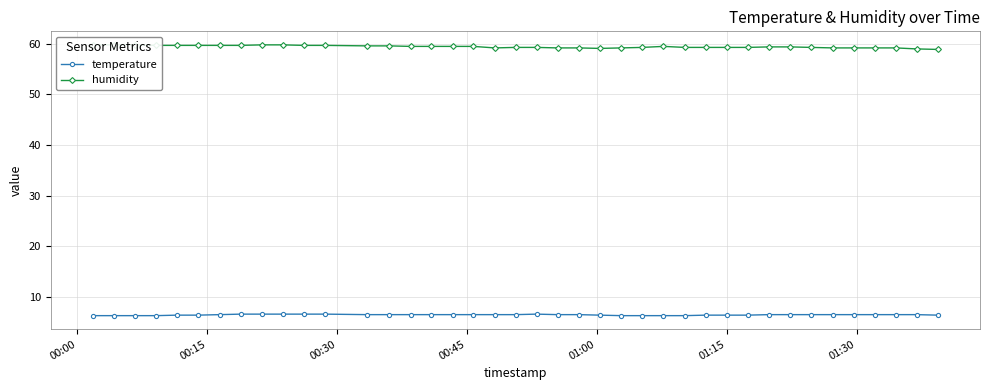

What is the difference between the maximum and second lowest values in the humidity series?

0.8